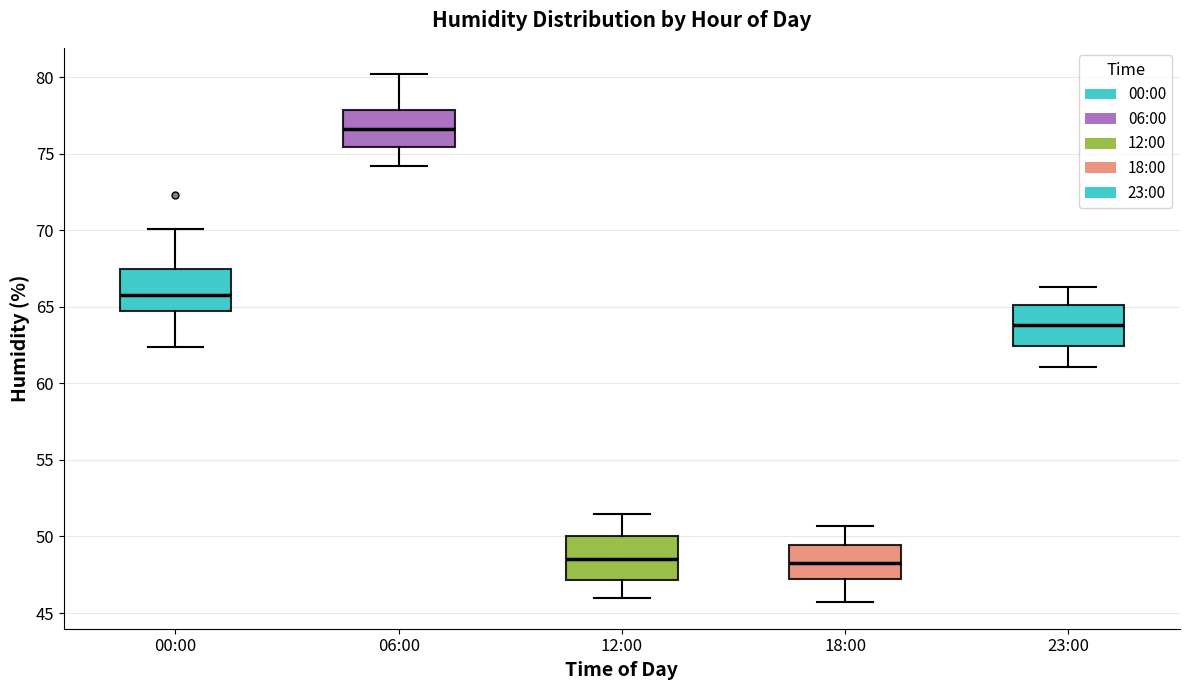

Reading left to right, transcribe this box plot: for each box, give where its median line is, the range the box spans, and where its two whiskers end, as read against the y-axis. The values are not printed on the chart, so give them approximately, as read against the axis.

00:00: median 66.0, box 64.5 to 67.5, whiskers 62.5 to 70.0
06:00: median 76.5, box 75.5 to 78.0, whiskers 74.0 to 80.0
12:00: median 48.5, box 47.0 to 50.0, whiskers 46.0 to 51.5
18:00: median 48.5, box 47.5 to 49.5, whiskers 45.5 to 50.5
23:00: median 64.0, box 62.5 to 65.0, whiskers 61.0 to 66.5